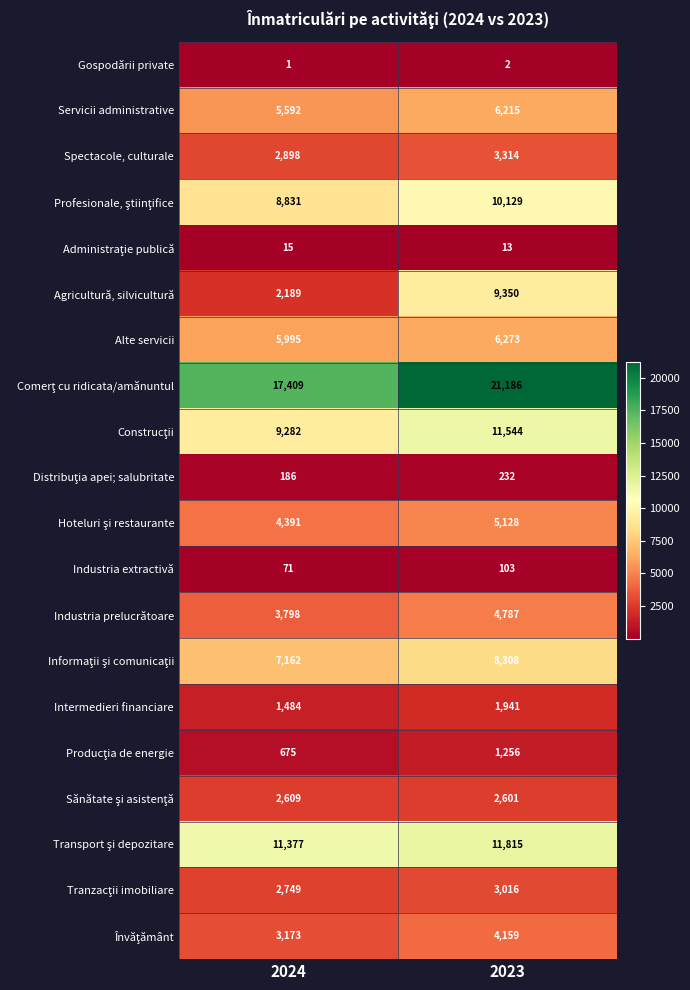

Which series has the largest range (max minus min)?

Agricultură, silvicultură